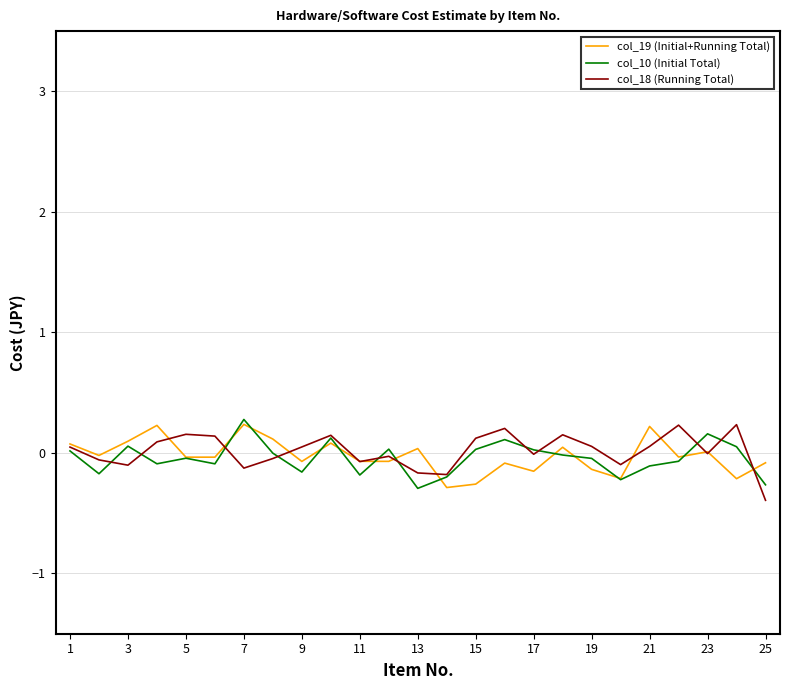

What is the difference between the maximum and second lowest values in the col_18 (Running Total) series?

0.4